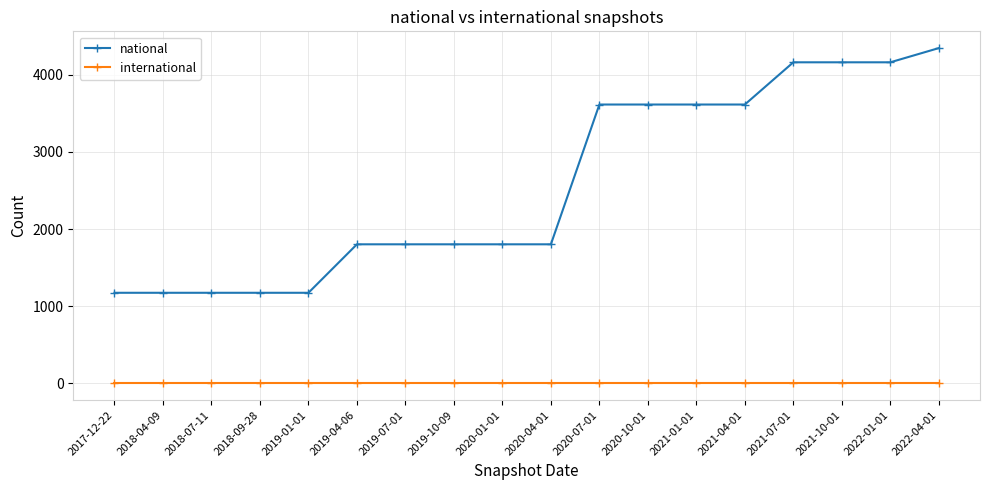

What is the label of the 9th point from the left?

2020-01-01